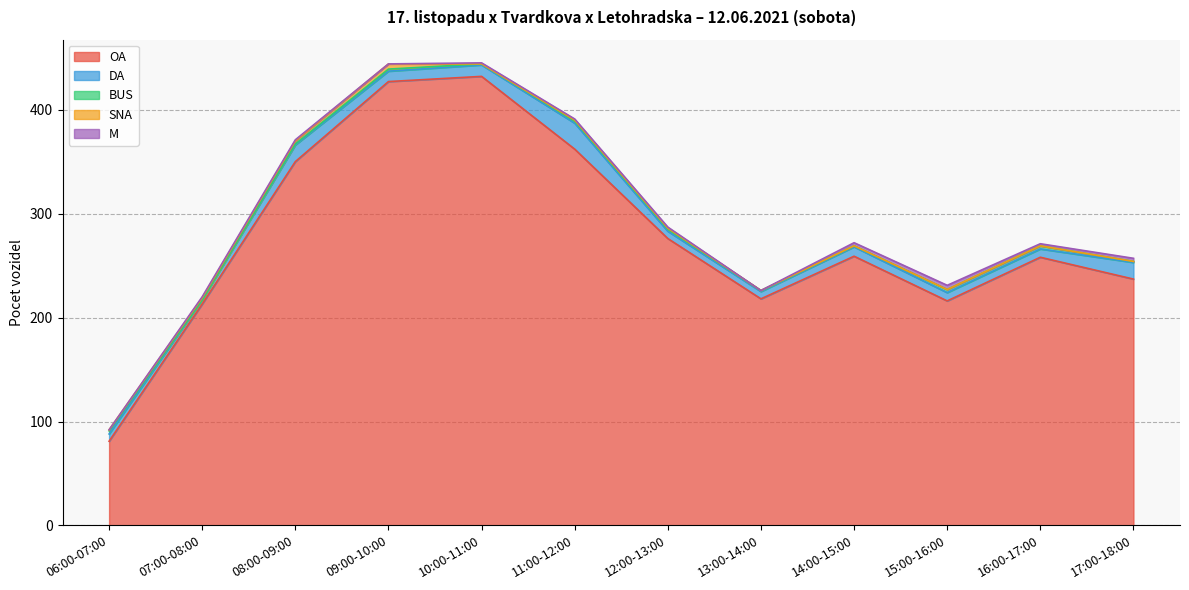

In DA, how many points are lower than both neighbors (excluding endpoints)?

2